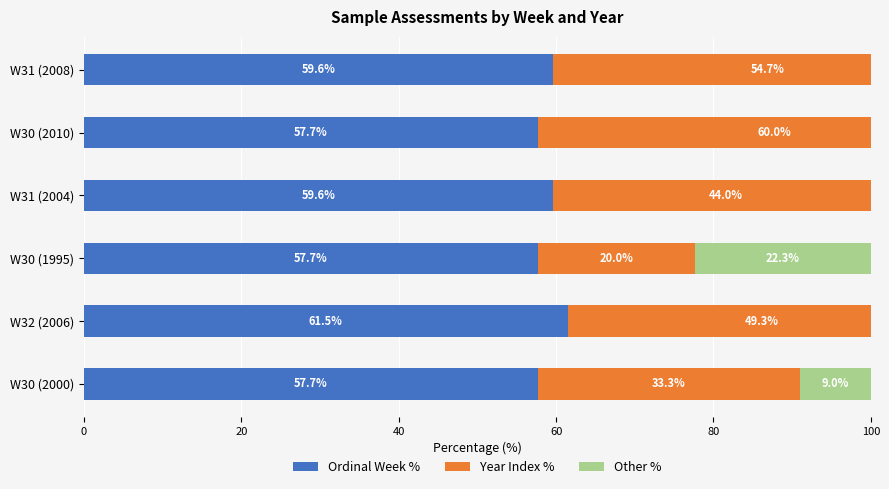

How many bars are there in each group?

3